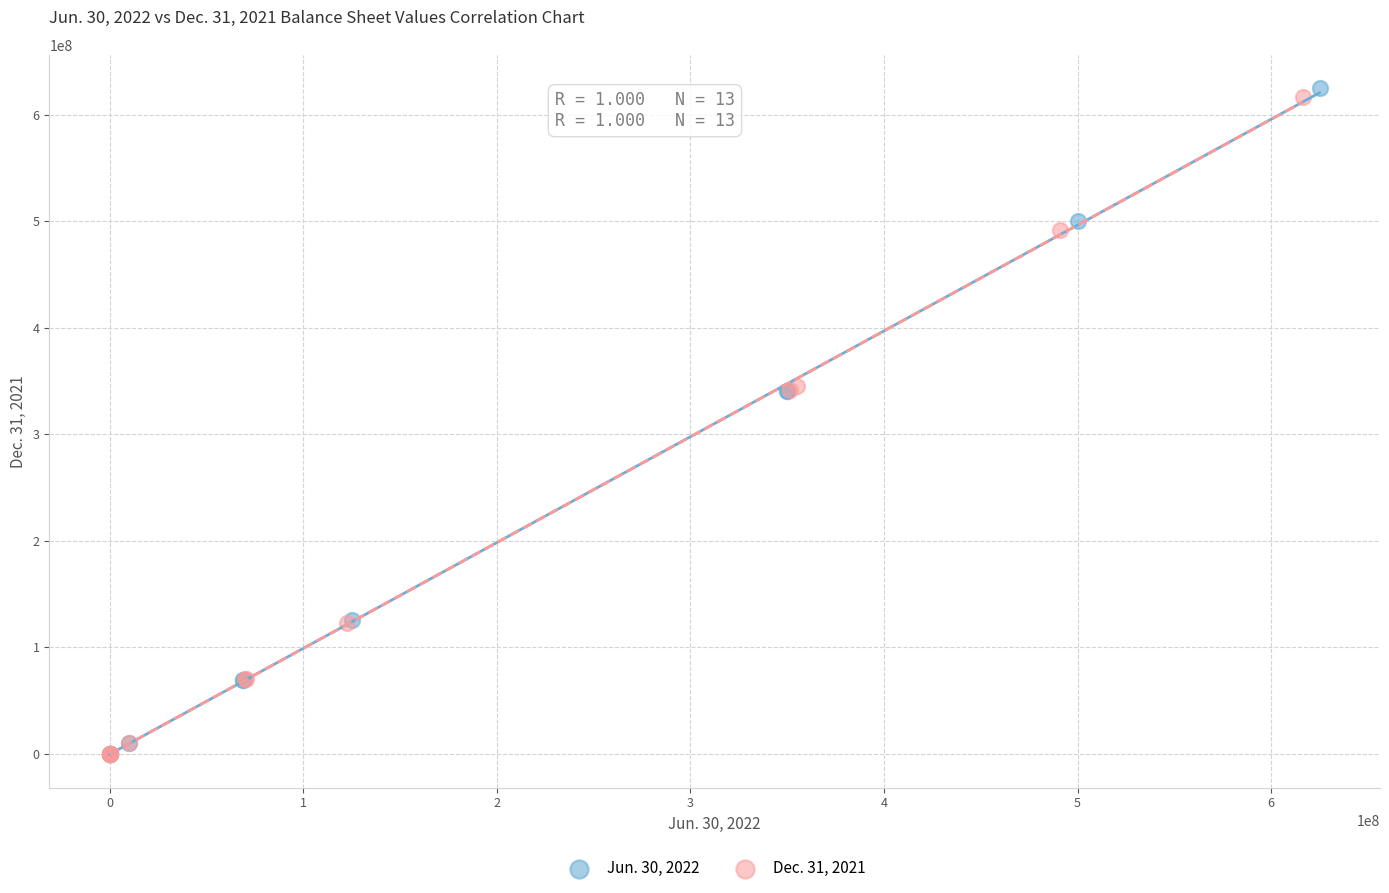

Which series contains the highest Y value?

Jun. 30, 2022